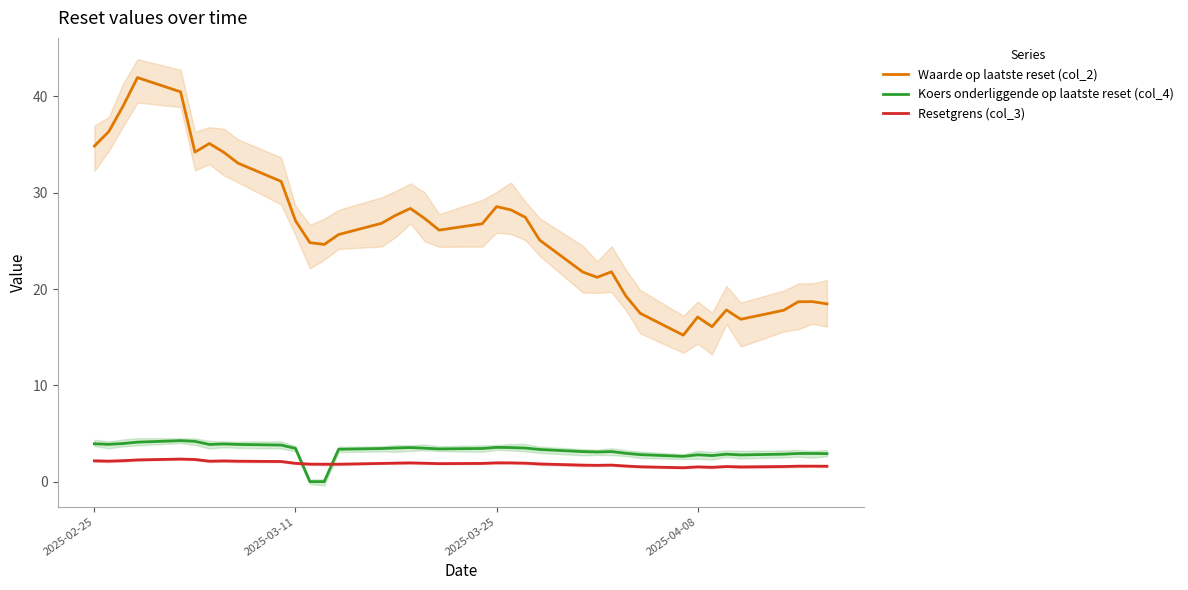

True or false: Koers onderliggende op laatste reset (col_4) has more than 1 interior local peaks.

True